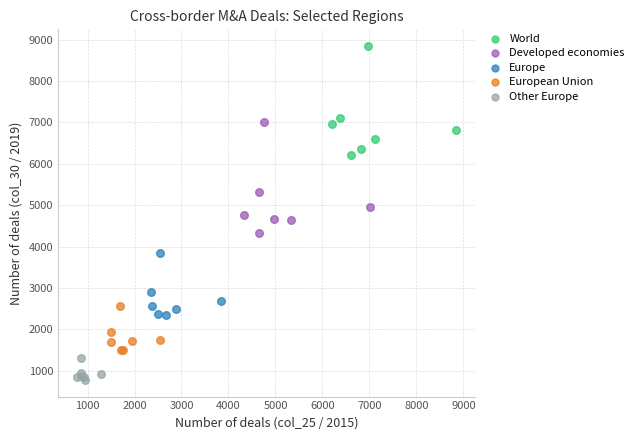

Which series reaches the maximum Y coordinate?

World